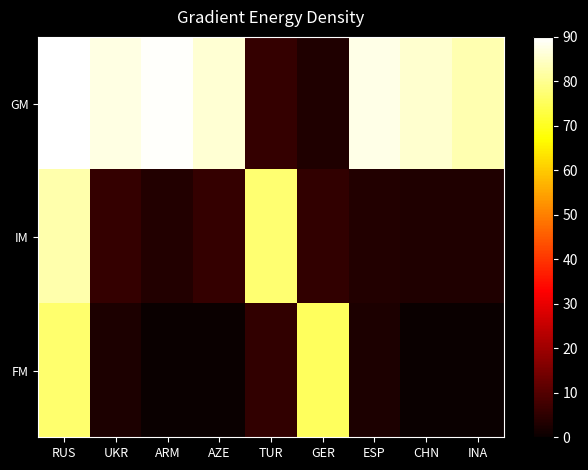

Reading left to right, transcribe all the data shown in this chart.

GM: RUS=90.0	UKR=87.5	ARM=89.4	AZE=85.9	TUR=5.7	GER=3.1	ESP=87.7	CHN=85.6	INA=82.7
IM: RUS=82.3	UKR=5.9	ARM=3.2	AZE=5.8	TUR=77.3	GER=5.5	ESP=3.2	CHN=3.1	INA=3.0
FM: RUS=76.9	UKR=2.7	ARM=0.0	AZE=0.1	TUR=5.4	GER=75.5	ESP=2.7	CHN=0.0	INA=0.0